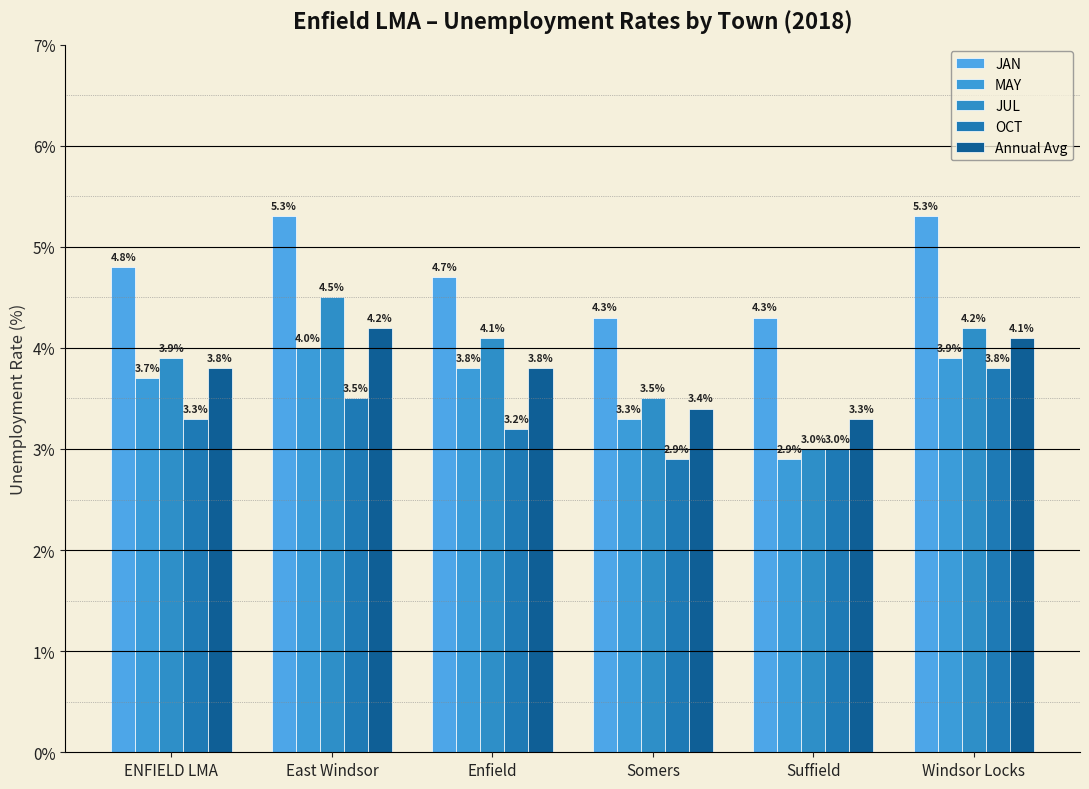

What is the maximum value for JAN?

5.3